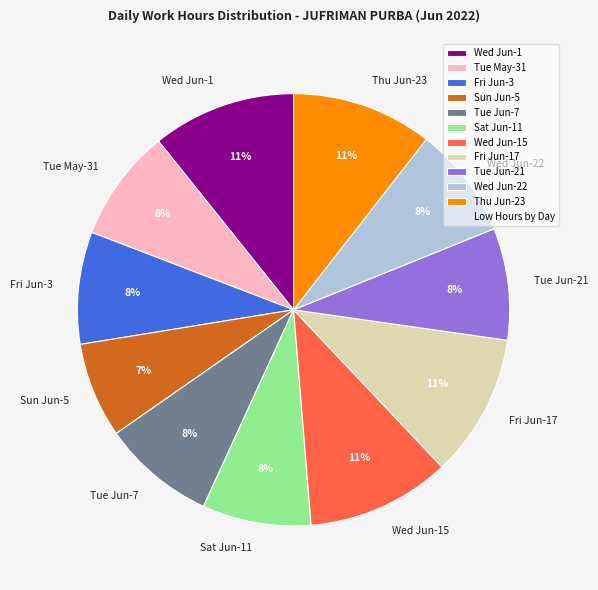

Which slice is the smallest?

Sun Jun-5